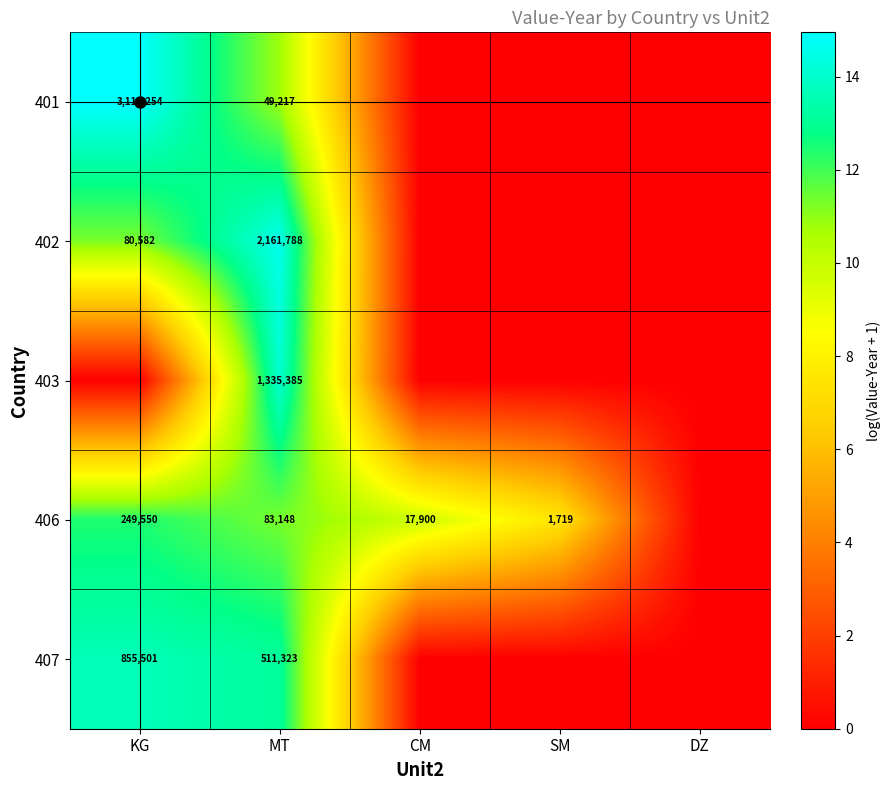

The 401 series shows -7.2 at SM. True or false?

False